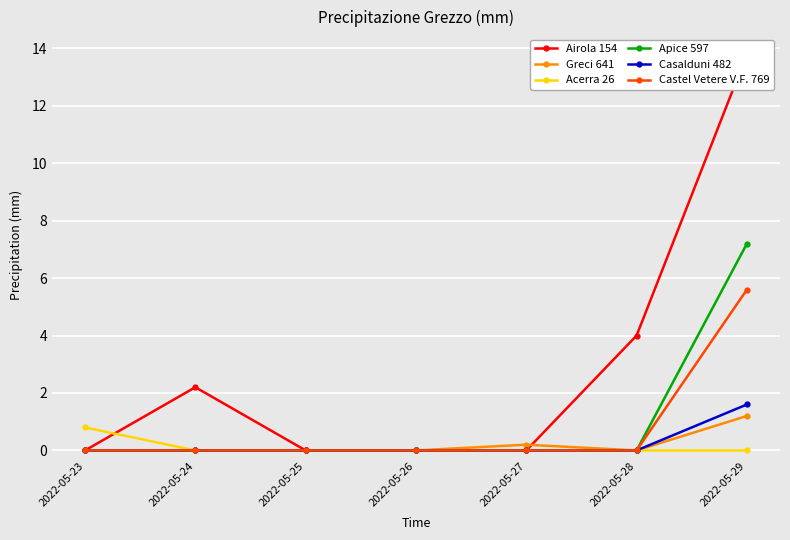

How many positive values does the Castel Vetere V.F. 769 series have?

1